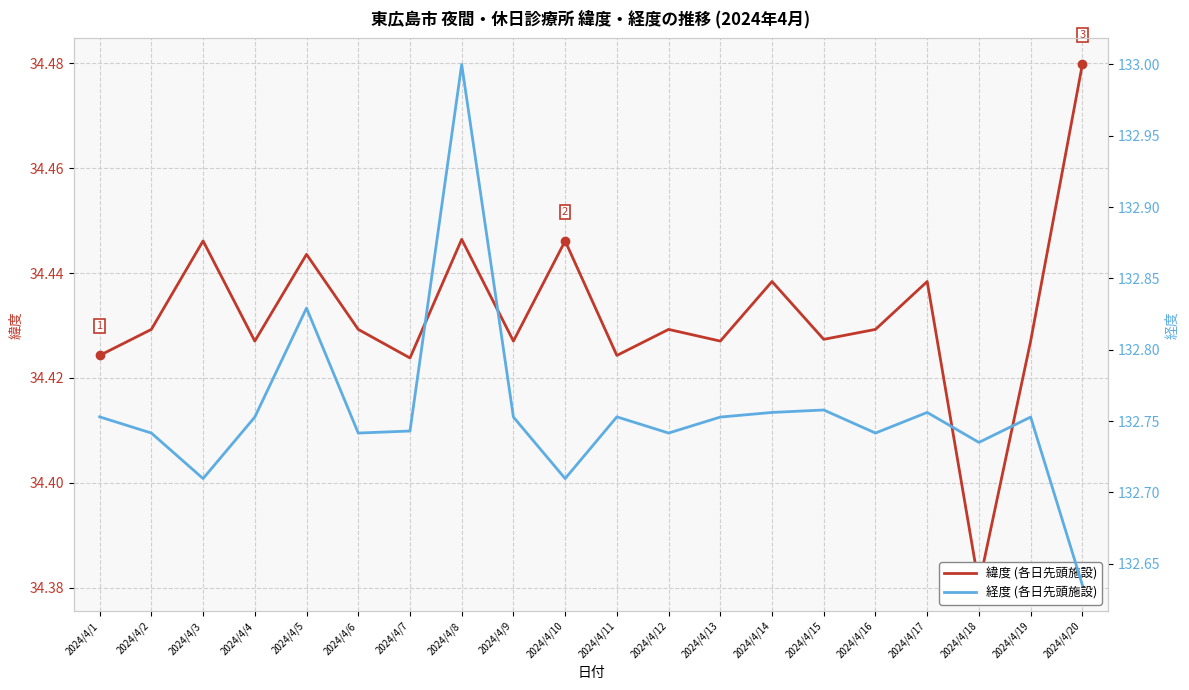

At which category is the sum across all series the highest?

2024/4/8